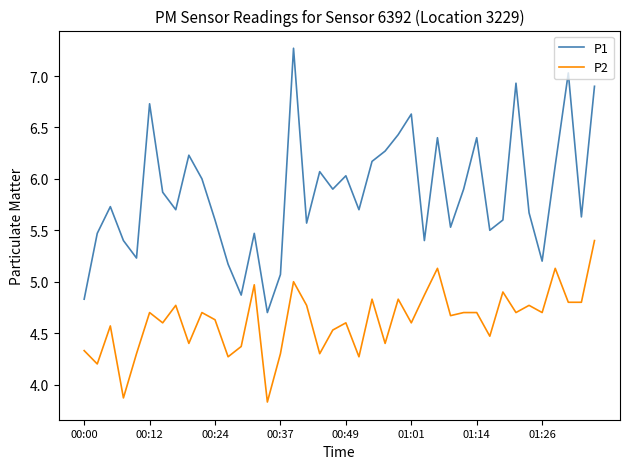

What is the maximum value shown in the chart?

7.3